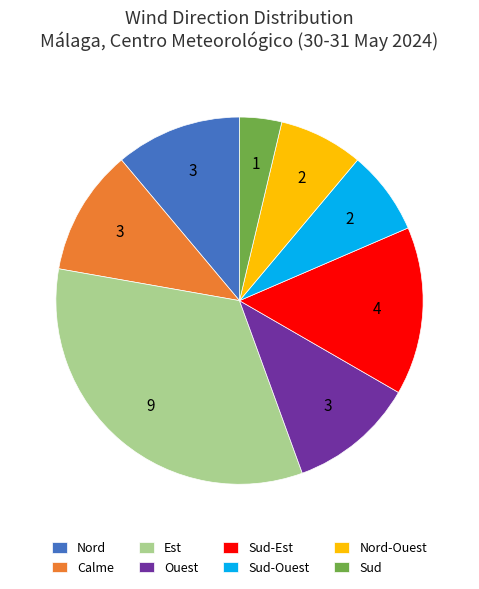

Do Ouest and Sud-Est together represent more than half of the pie?

No